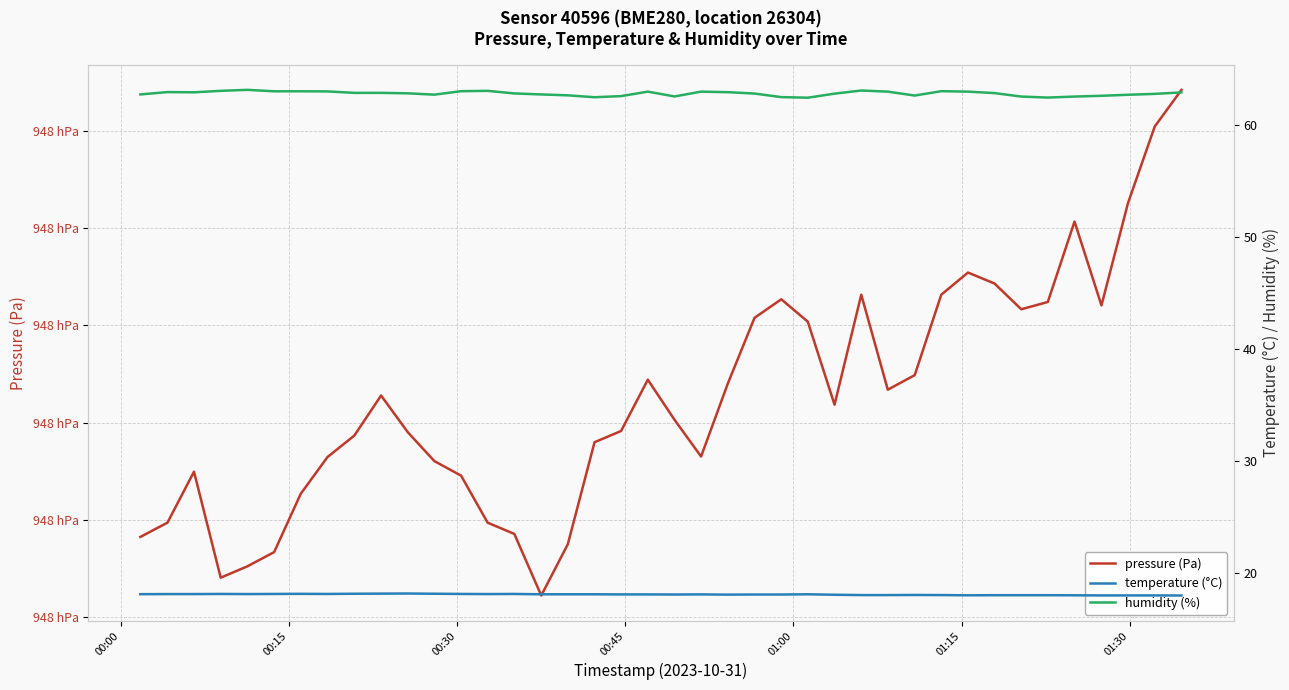

How many interior local peaks does the humidity (%) series have?

7